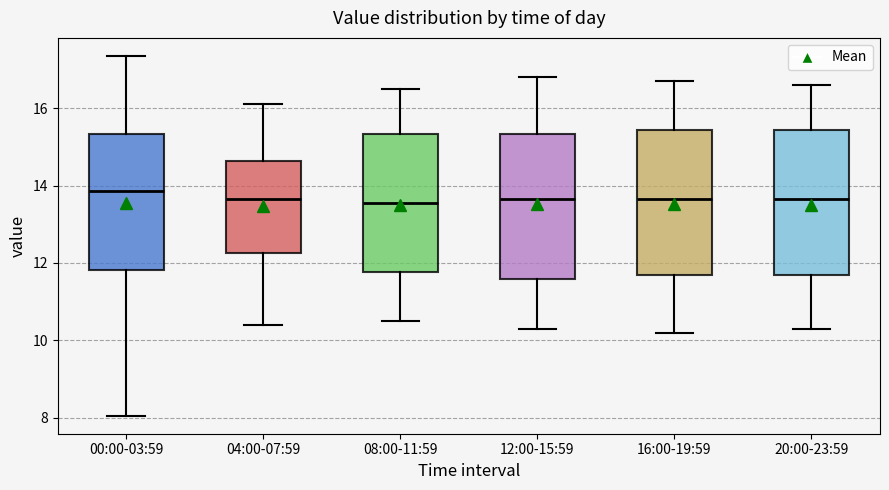

Which box has the highest median line?

00:00-03:59